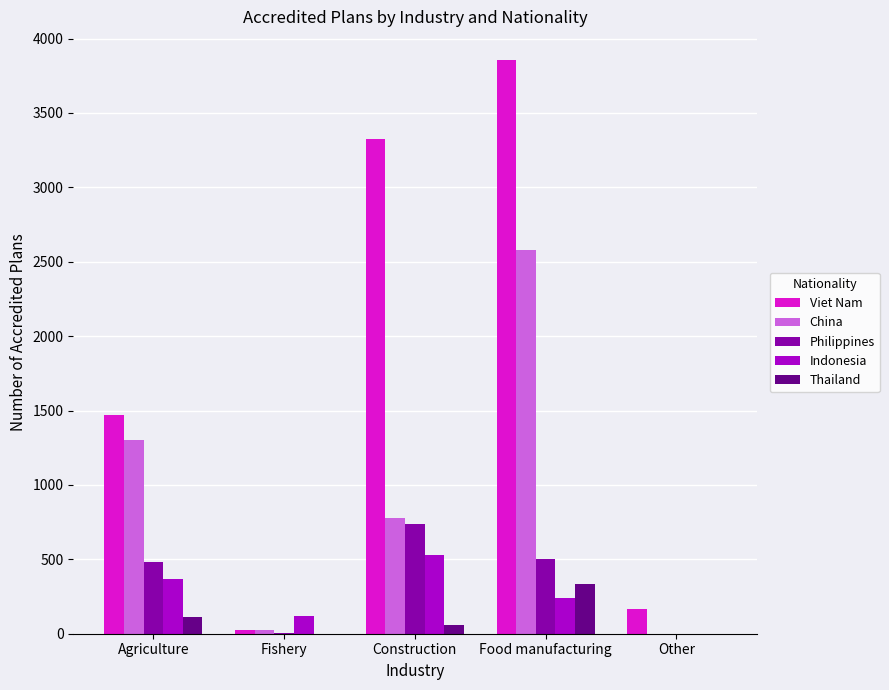

How many series are shown in this chart?

5